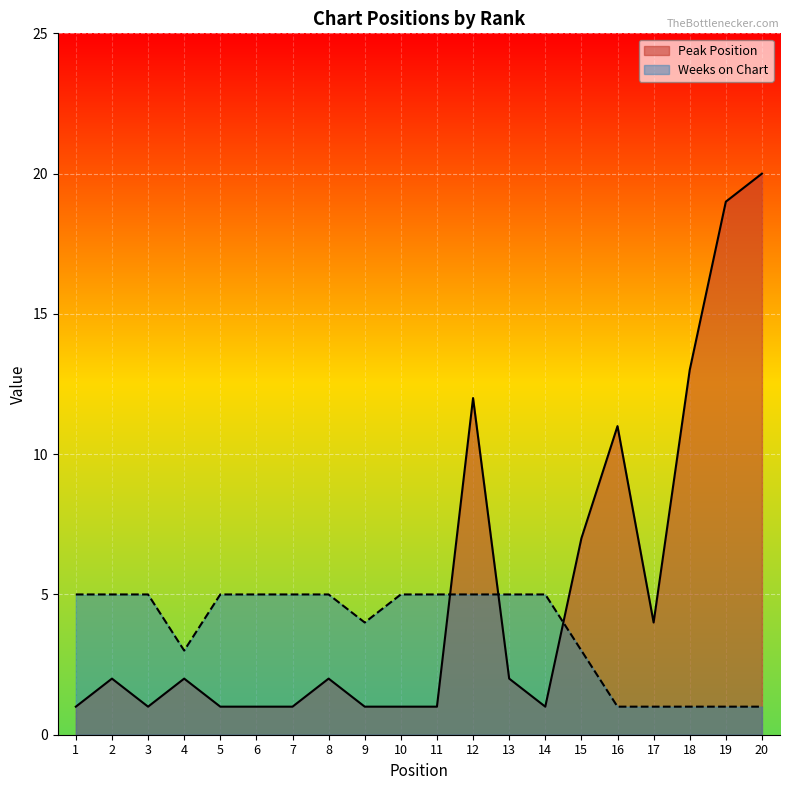

List the labels in order of Weeks on Chart value, smallest first.

16, 17, 18, 19, 20, 4, 15, 9, 1, 2, 3, 5, 6, 7, 8, 10, 11, 12, 13, 14